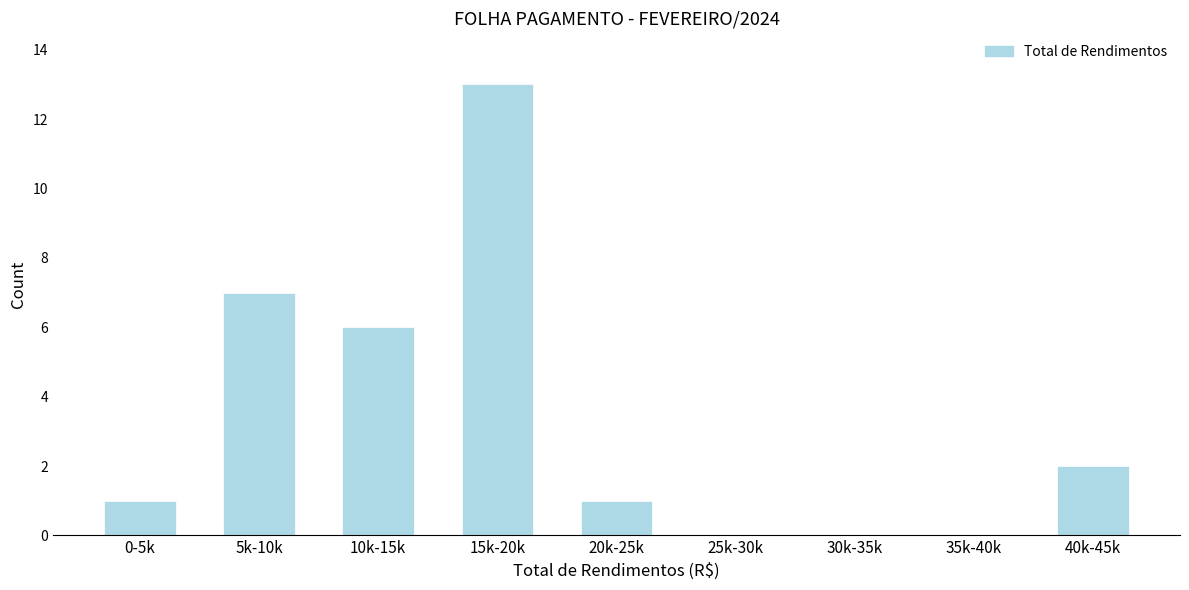

Reading left to right, extract all data points from this chart.

0-5k=1	5k-10k=7	10k-15k=6	15k-20k=13	20k-25k=1	25k-30k=0	30k-35k=0	35k-40k=0	40k-45k=2